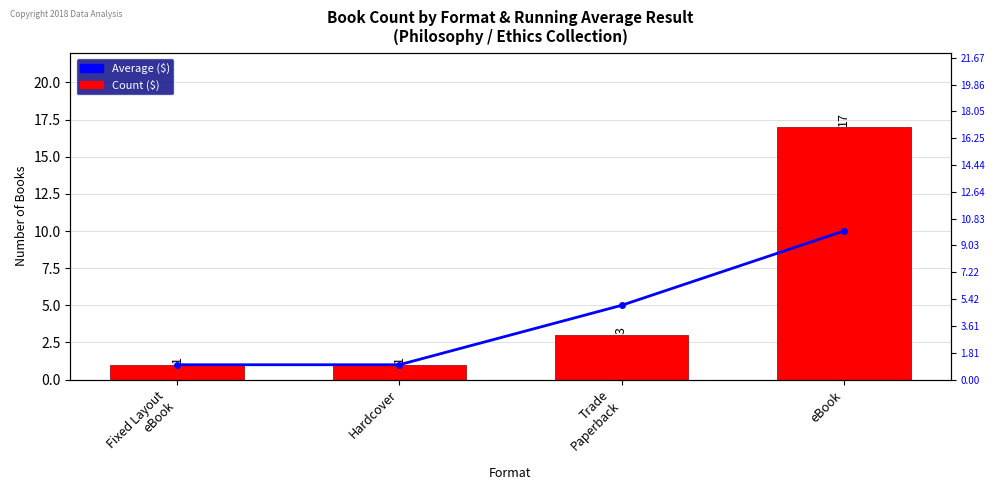

Is it true that Count of Books equals 3 at Trade
Paperback?

True